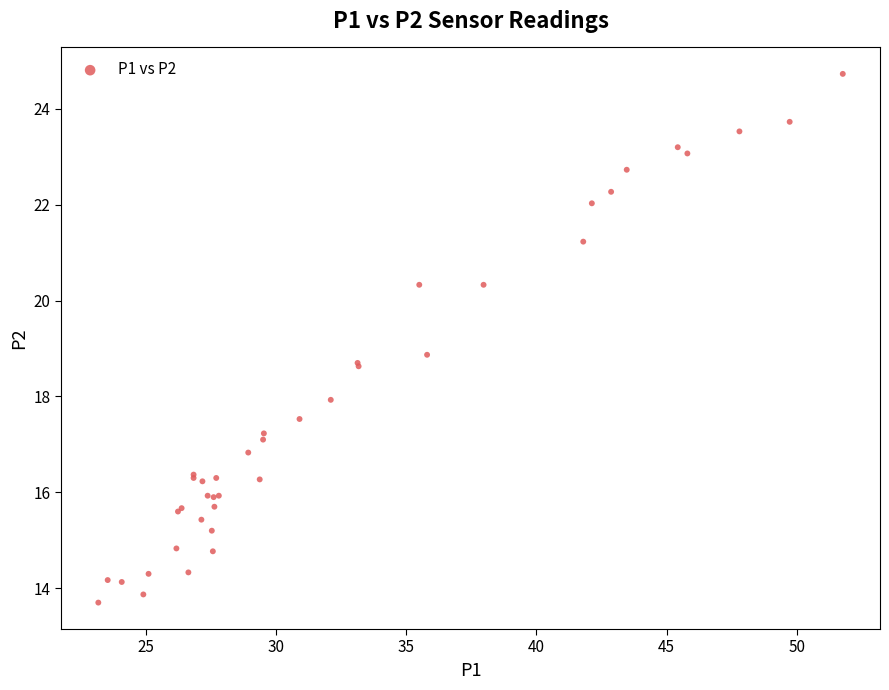

What Y value in the scatter plot is closest to 19?

18.9